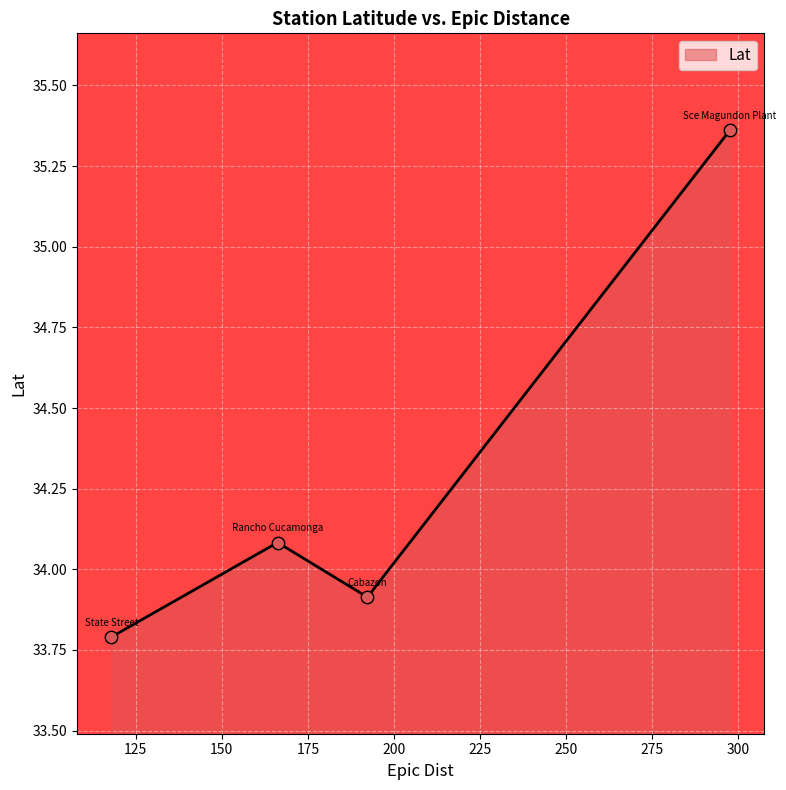

What is the ratio of the value at 192.3 to the value at 117.9?

1.0